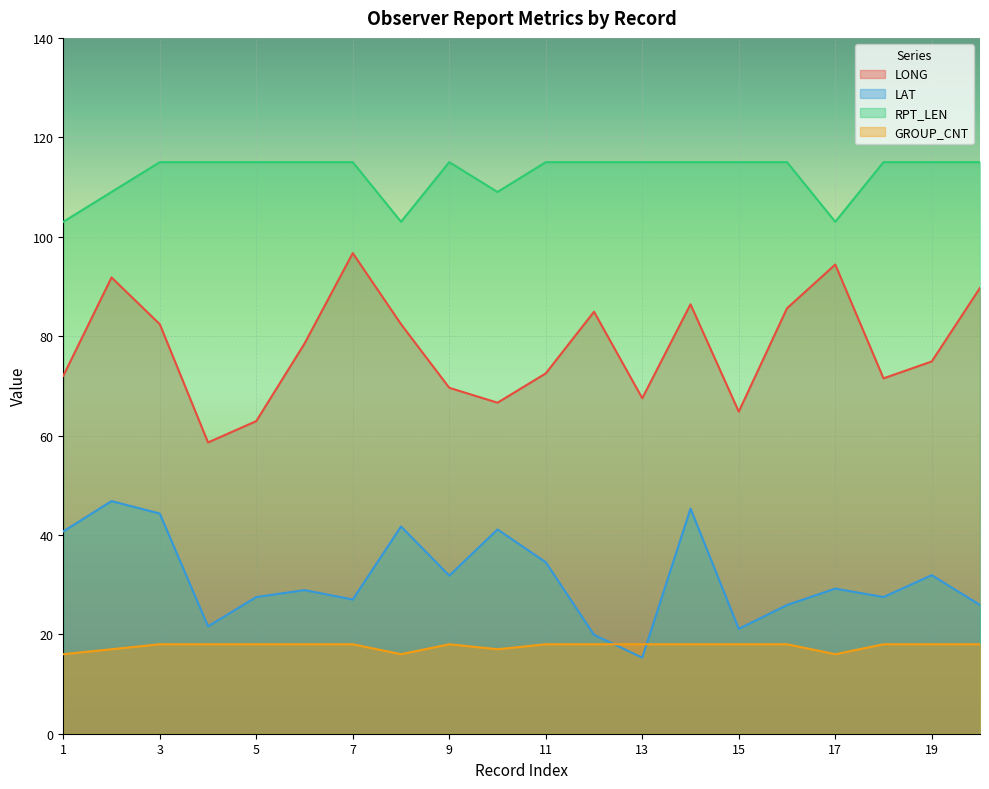

What is the difference between the second highest and second lowest values in the GROUP_CNT series?

2.0